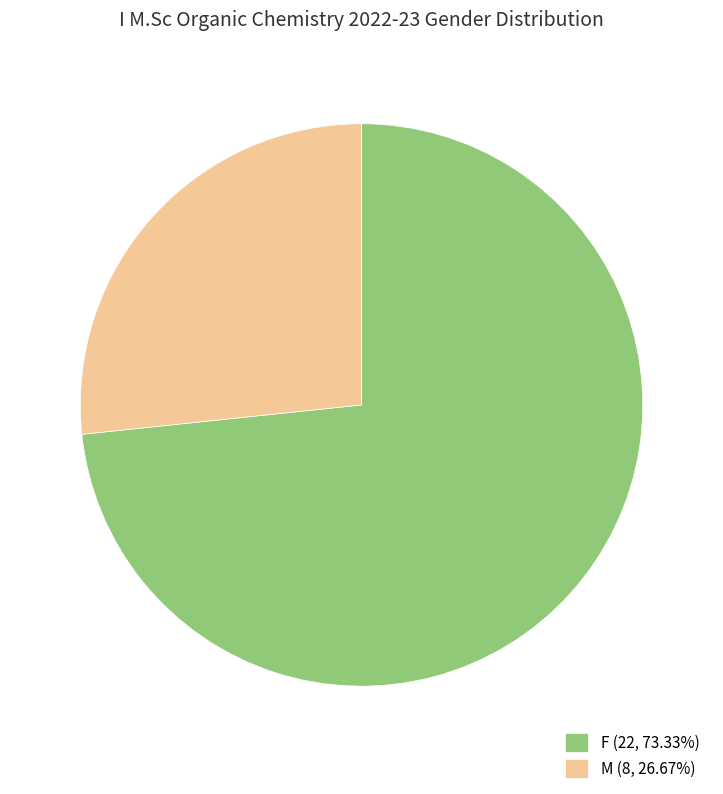

The F slice represents 73% of the pie. True or false?

True